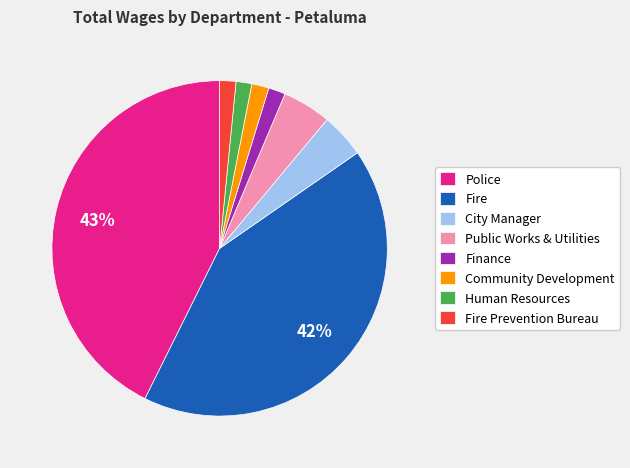

Which has a higher value, Police or Human Resources?

Police